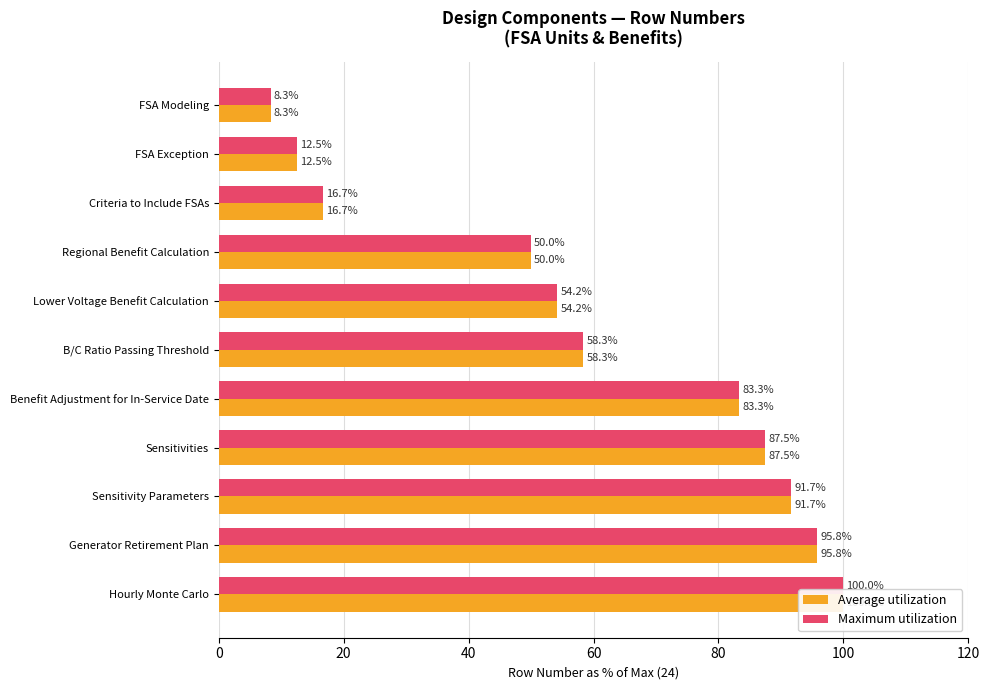

What is the approximate value of Average utilization at FSA Modeling?

8.3